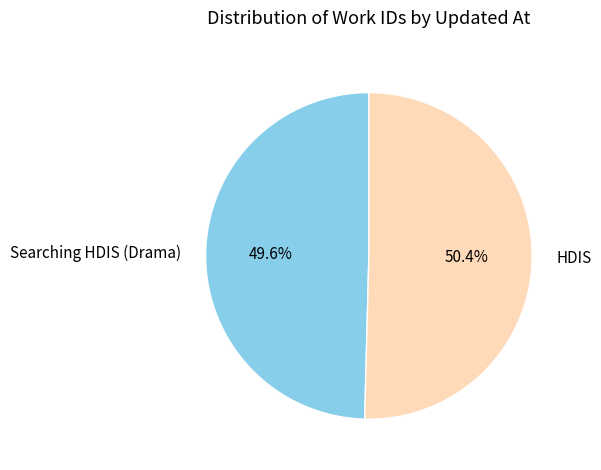

How many segments does this pie chart have?

2